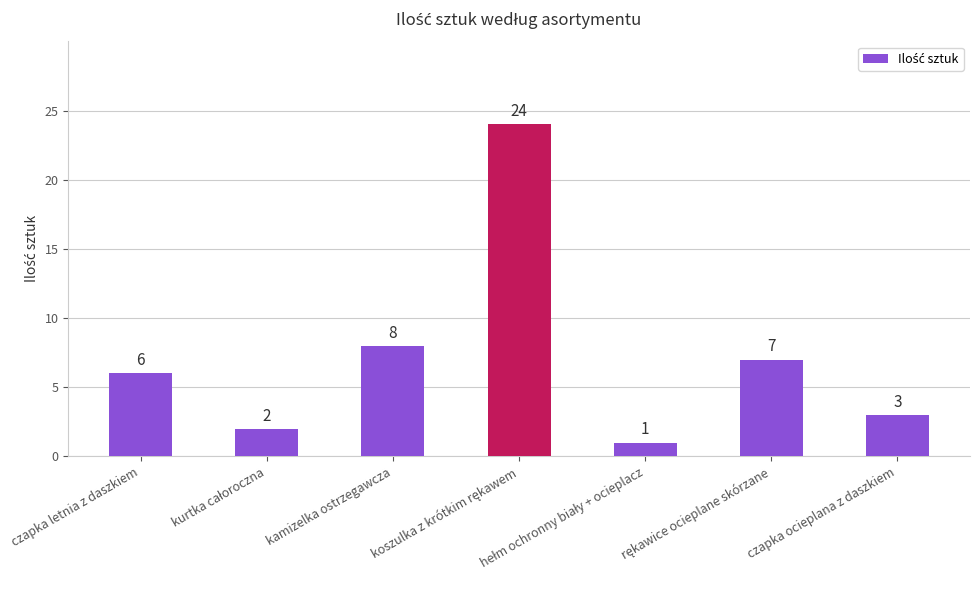

Reading left to right, extract all data points from this chart.

6	2	8	24	1	7	3